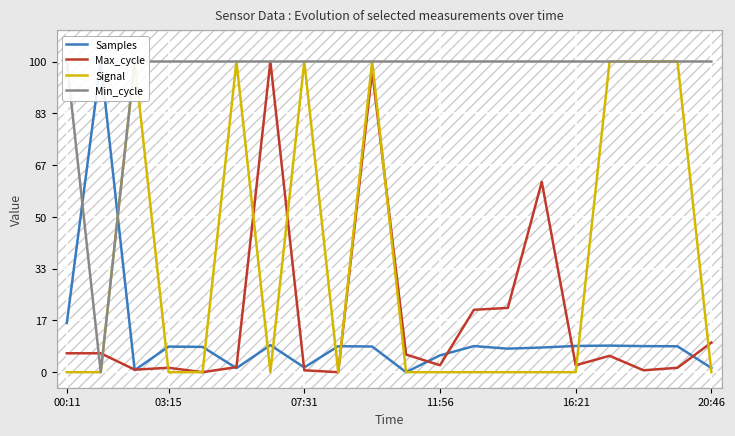

Is it true that Samples equals 12.4 at 12?

False